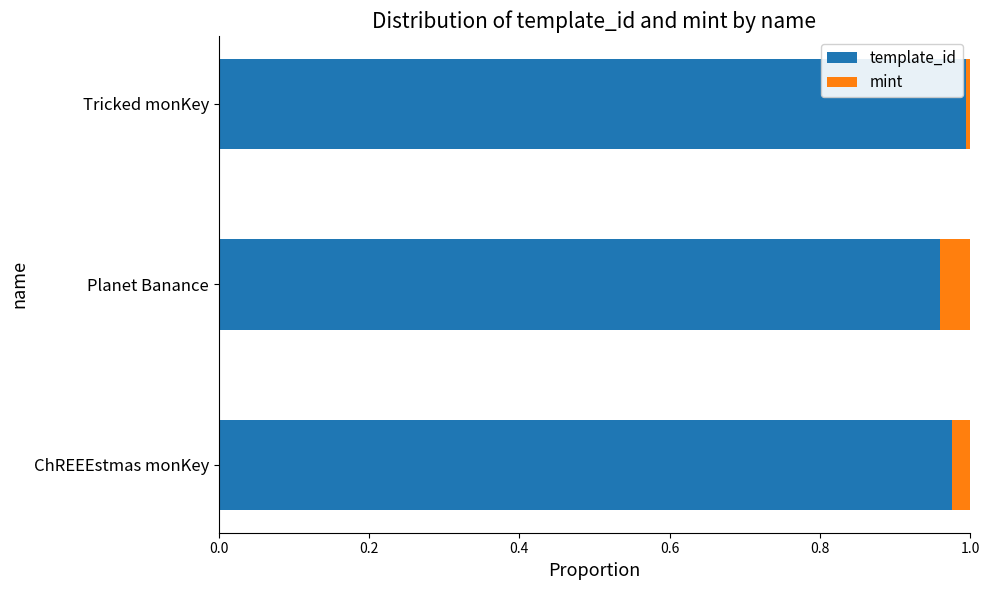

The template_id series shows 1.0 at Planet Banance. True or false?

True